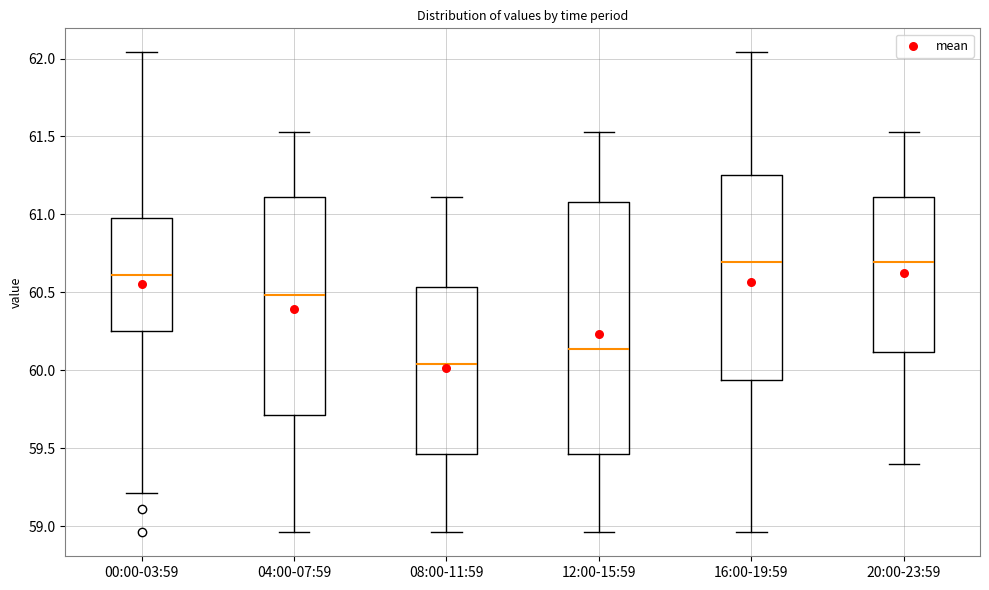

Which box is the tallest, from its lower edge to its upper edge?

12:00-15:59